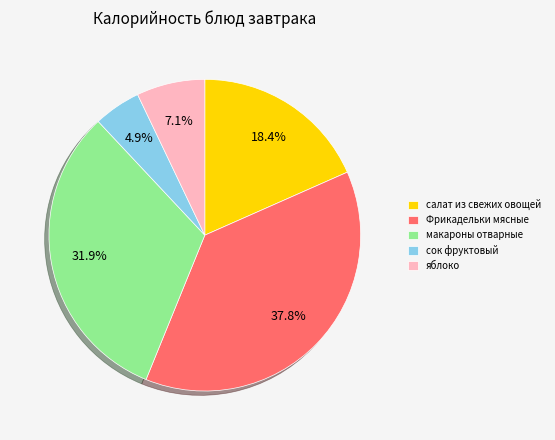

Does яблоко account for over 50% of the chart?

No